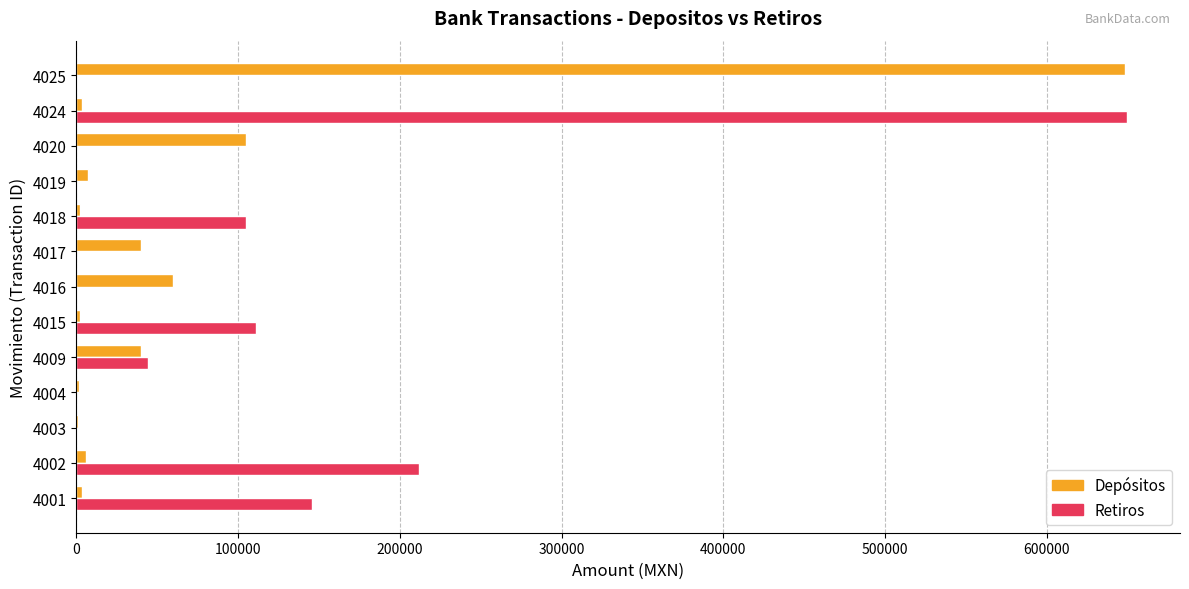

At which label is Retiros closest to 325008?

4002